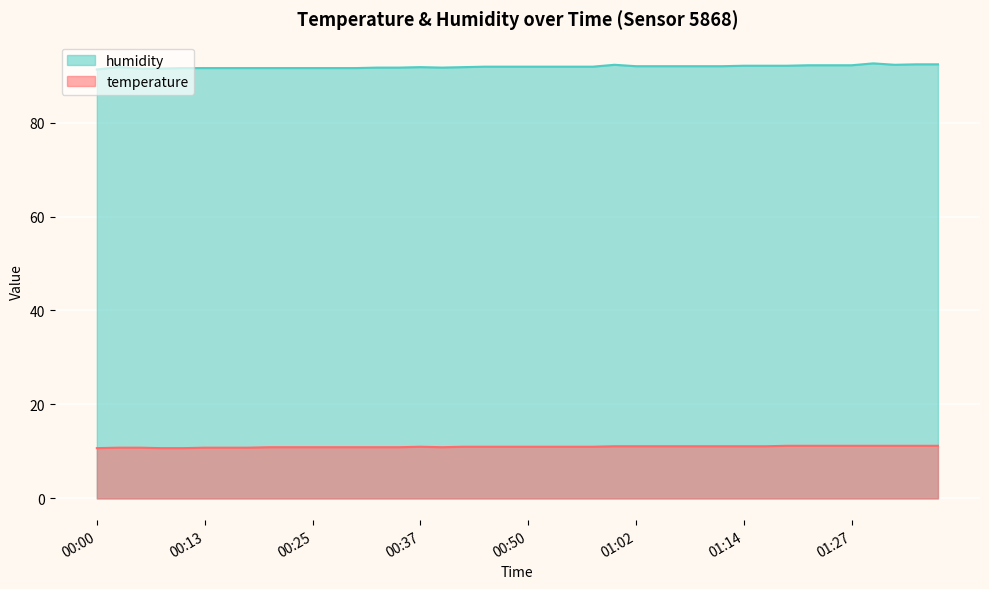

Which category has the lowest value across all series?

00:00